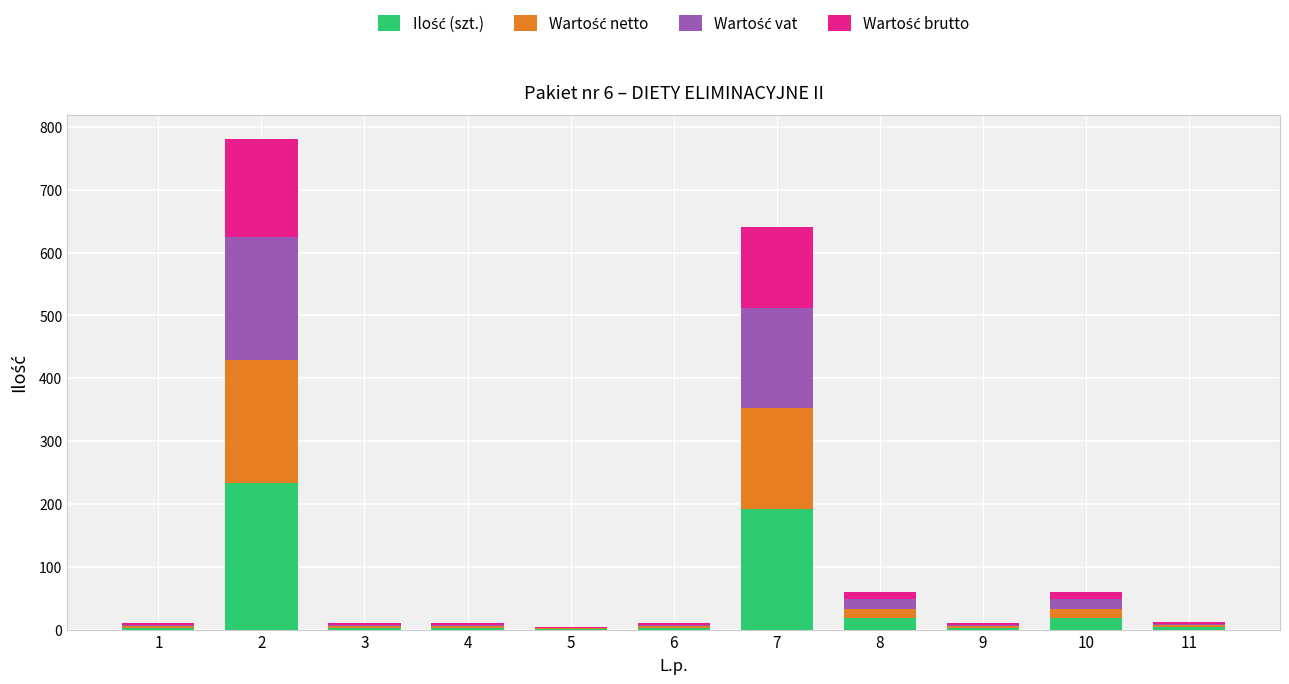

What is the sum of the Wartość vat values at 11 and 6?

5.5